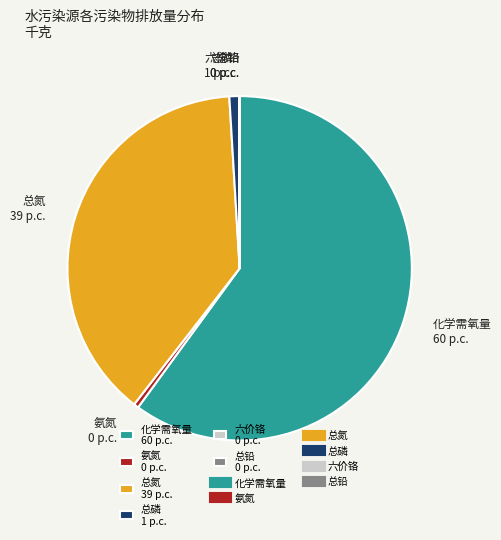

Between 总磷 1 p.c. and 总氮 39 p.c., which is larger?

总氮 39 p.c.